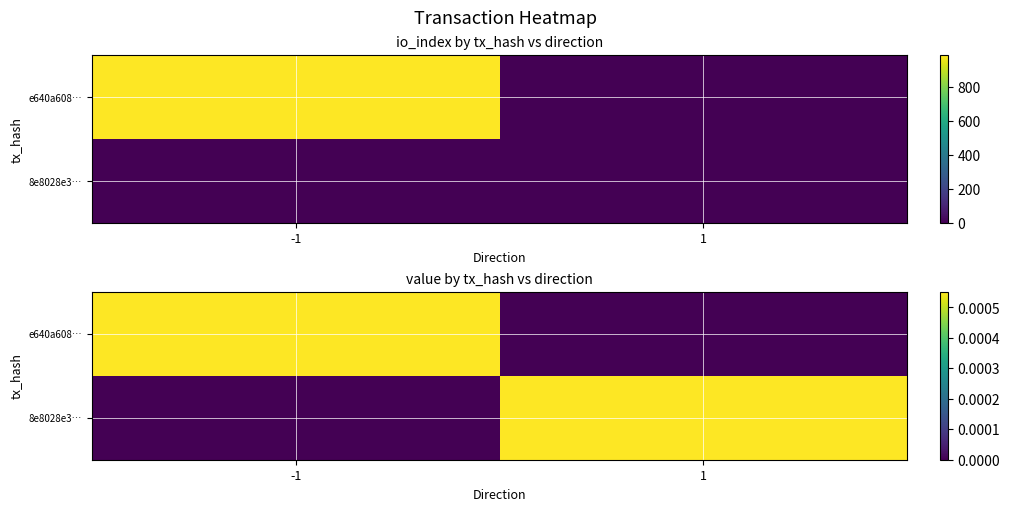

Which category has the highest value across all series?

-1